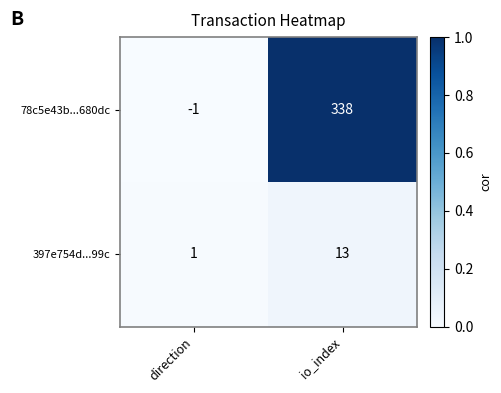

Rank the categories by 397e754d...99c value from lowest to highest.

direction, io_index